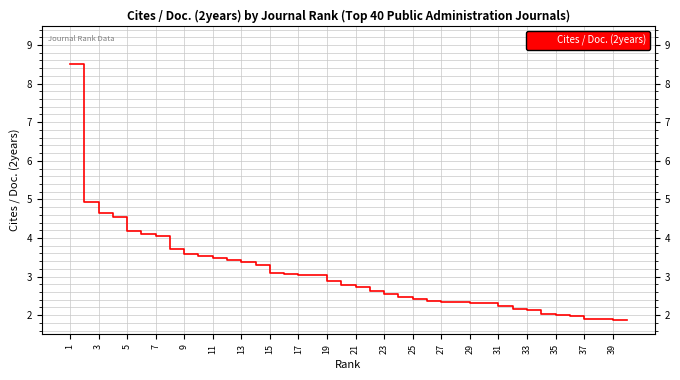

What is the smallest value displayed?

1.9